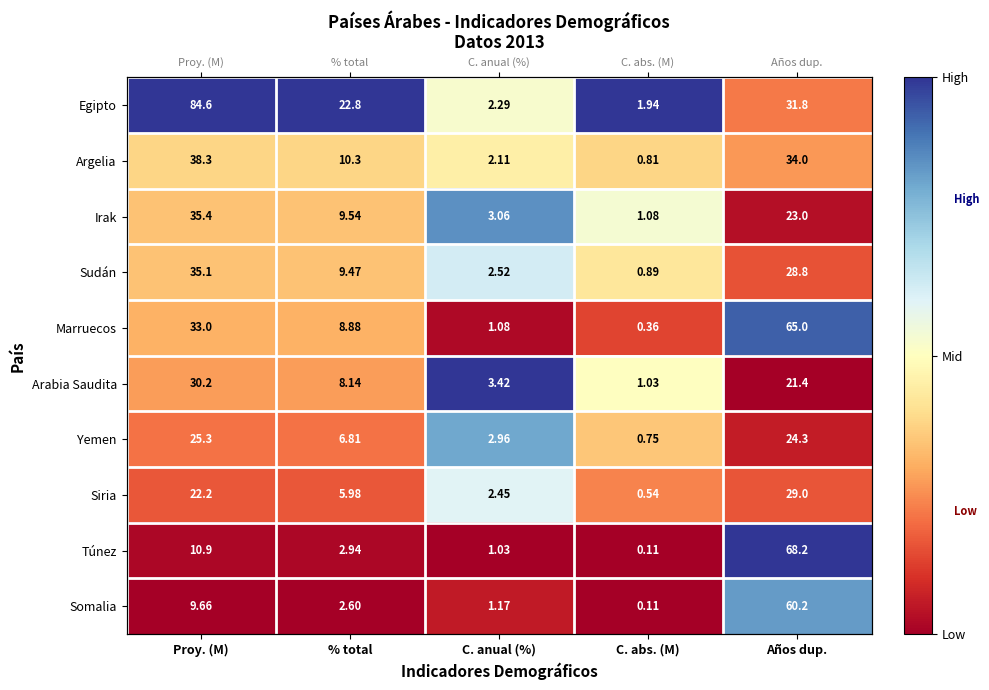

True or false: Irak has a value of 0.0 at C. abs. (M).

False